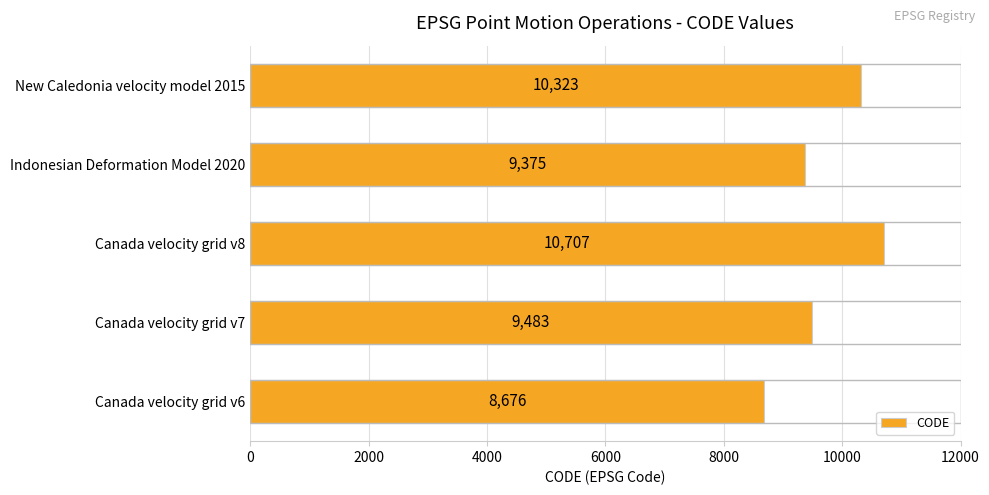

The chart shows a value of 5736 at Indonesian Deformation Model 2020. True or false?

False